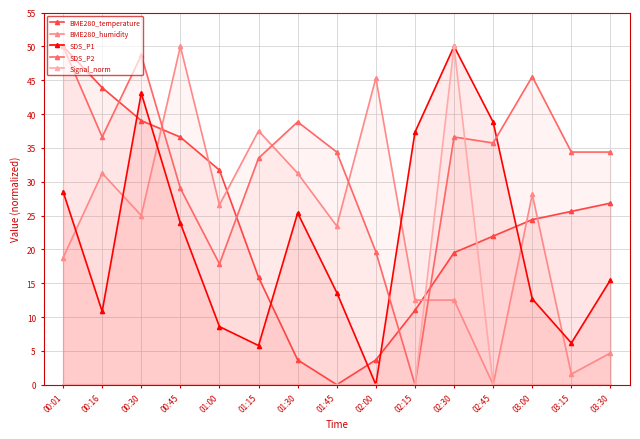

At 02:15, list the series in order from largest to smallest.

SDS_P1, BME280_humidity, BME280_temperature, SDS_P2, Signal_norm